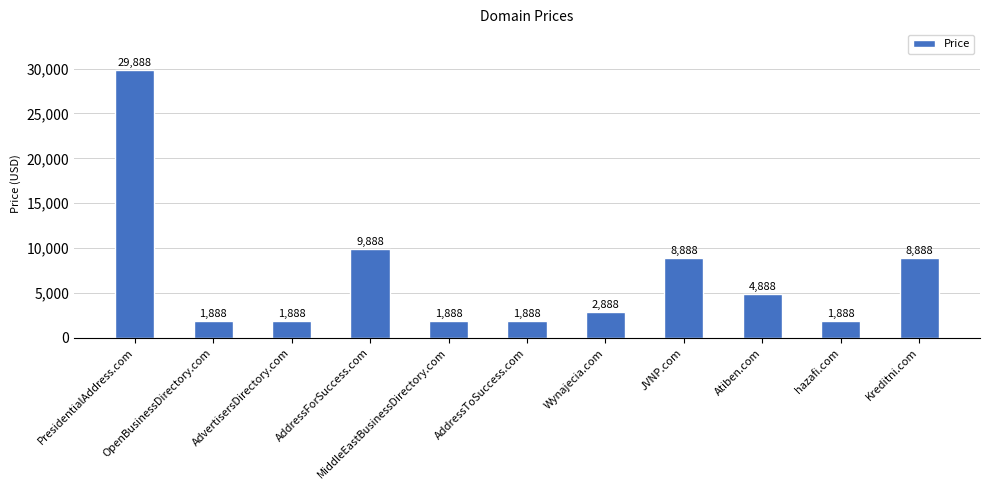

Read the value at Kreditni.com, to the nearest 10.

8890